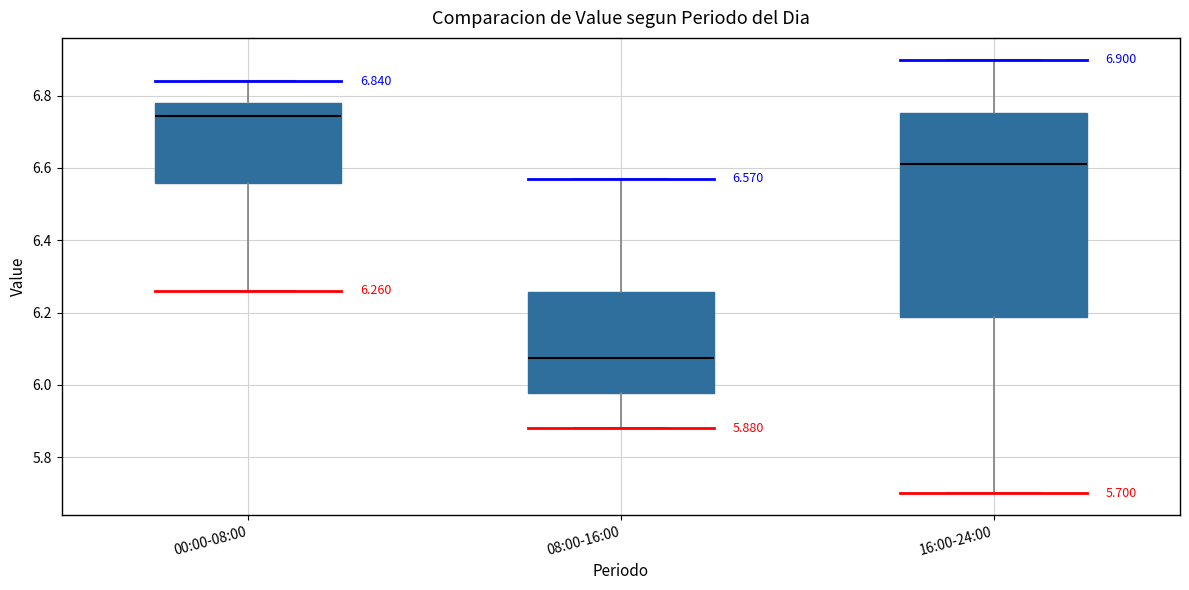

Which box is the tallest, from its lower edge to its upper edge?

16:00-24:00